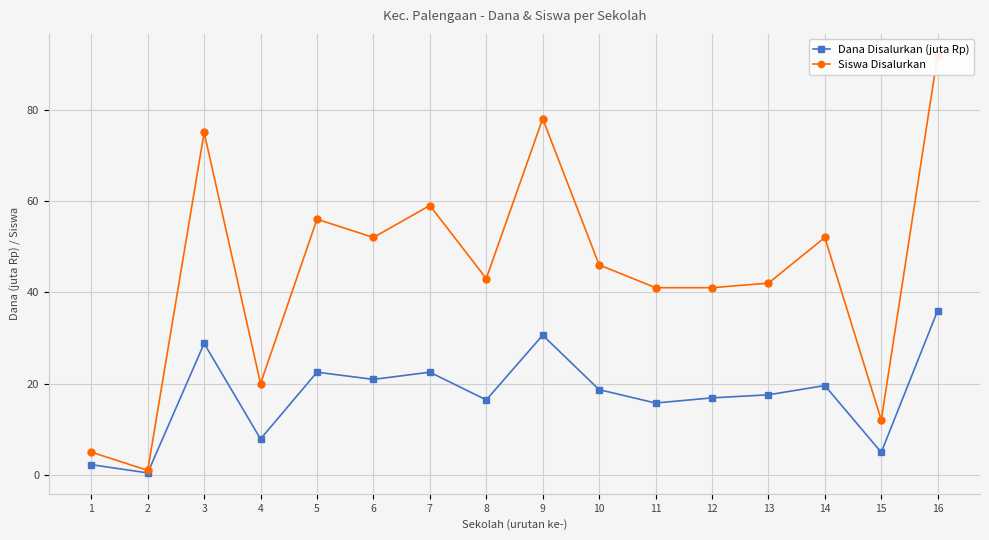

The value of Dana Disalurkan (juta Rp) at 10 is 18.7. True or false?

True